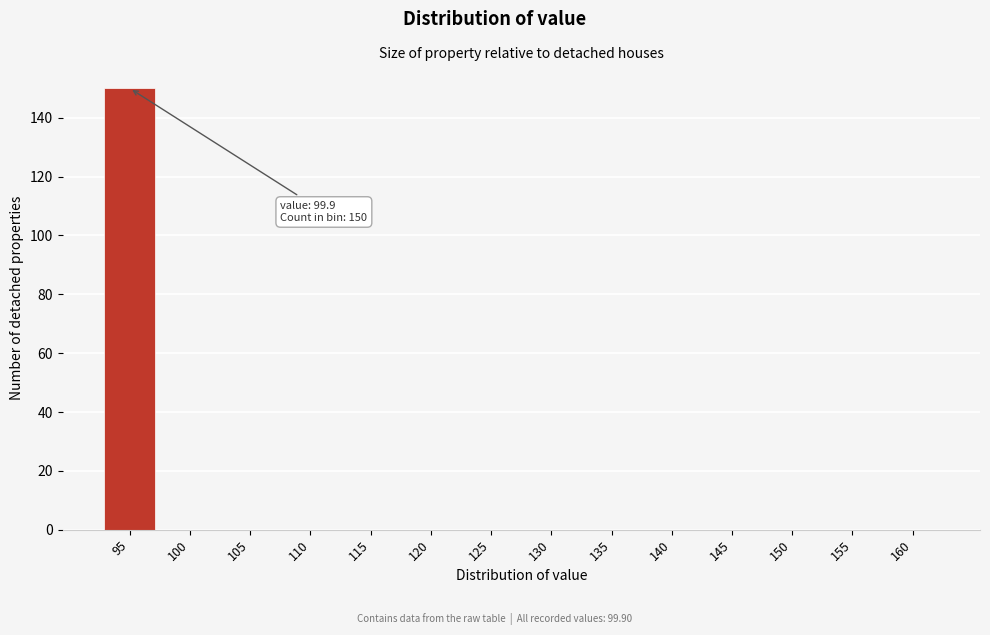

Reading left to right, extract all data points from this chart.

95=150	100=0	105=0	110=0	115=0	120=0	125=0	130=0	135=0	140=0	145=0	150=0	155=0	160=0